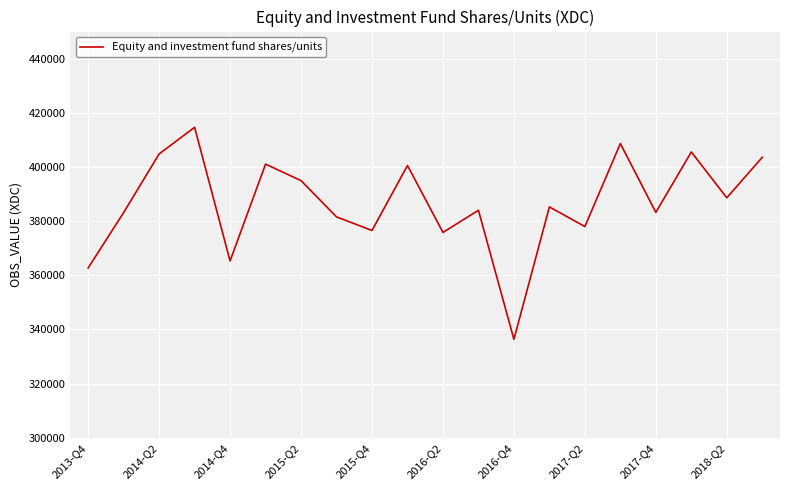

What is the smallest value displayed?

336328.5